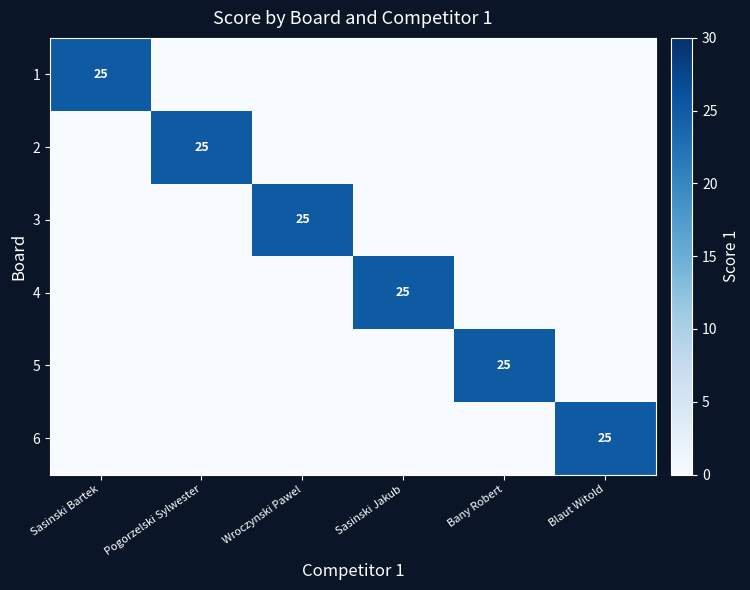

The value of 5 at Sasinski Jakub is 0. True or false?

True